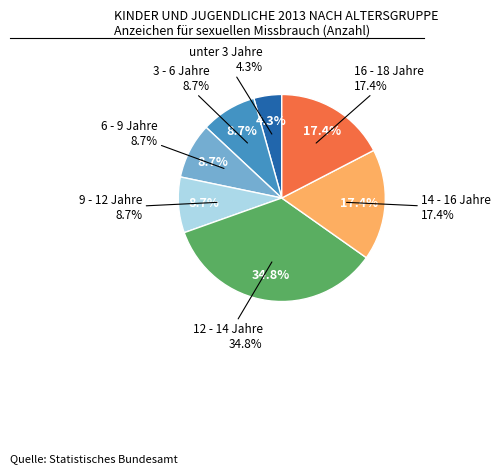

How many segments does this pie chart have?

7